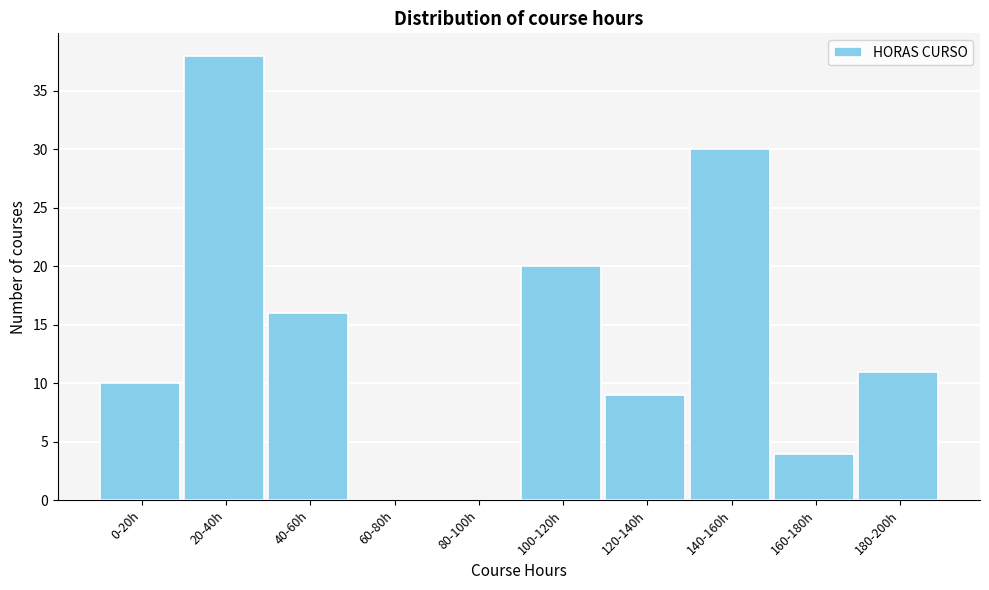

Reading right to left, extract all data points from this chart.

180-200h=11	160-180h=4	140-160h=30	120-140h=9	100-120h=20	80-100h=0	60-80h=0	40-60h=16	20-40h=38	0-20h=10